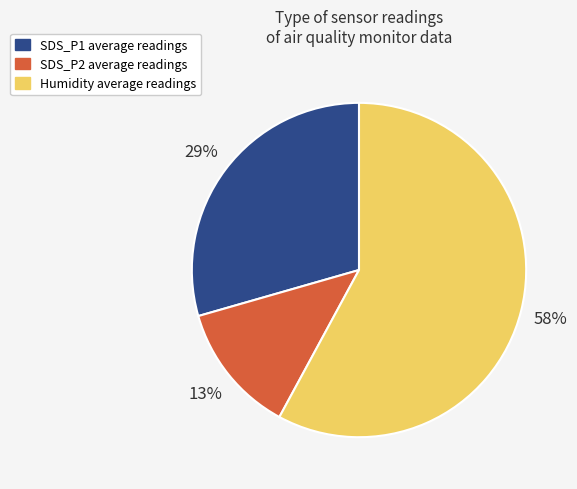

Is it true that Humidity average readings is 52% of the pie?

False